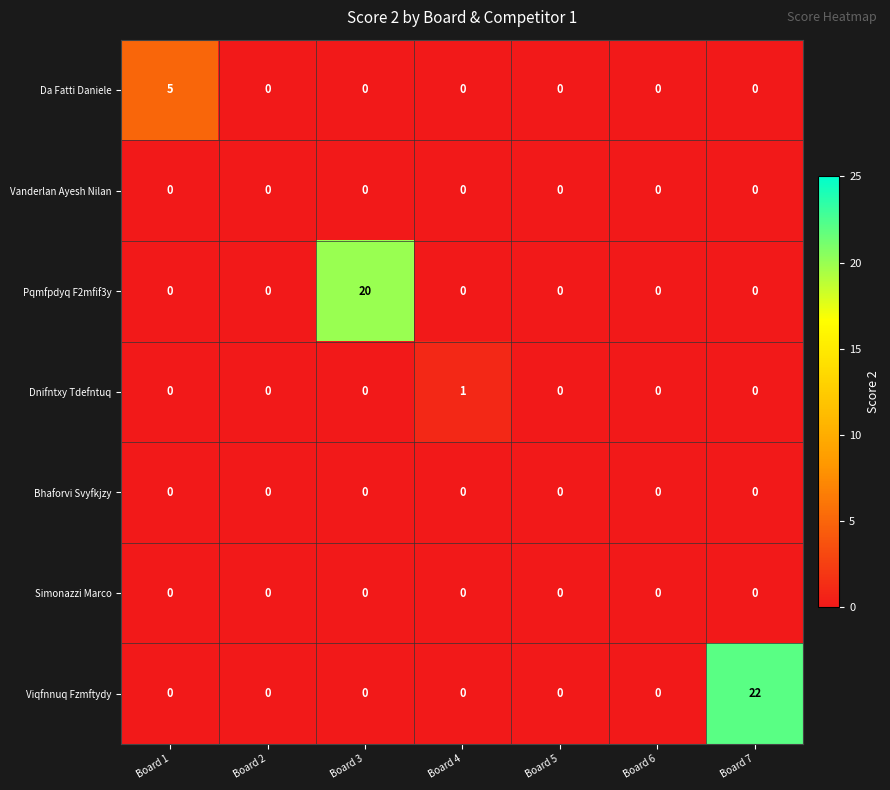

How many Dnifntxy Tdefntuq values are between 0 and 1?

7